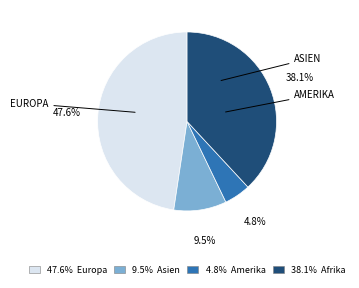

Is there a majority slice in this chart?

No